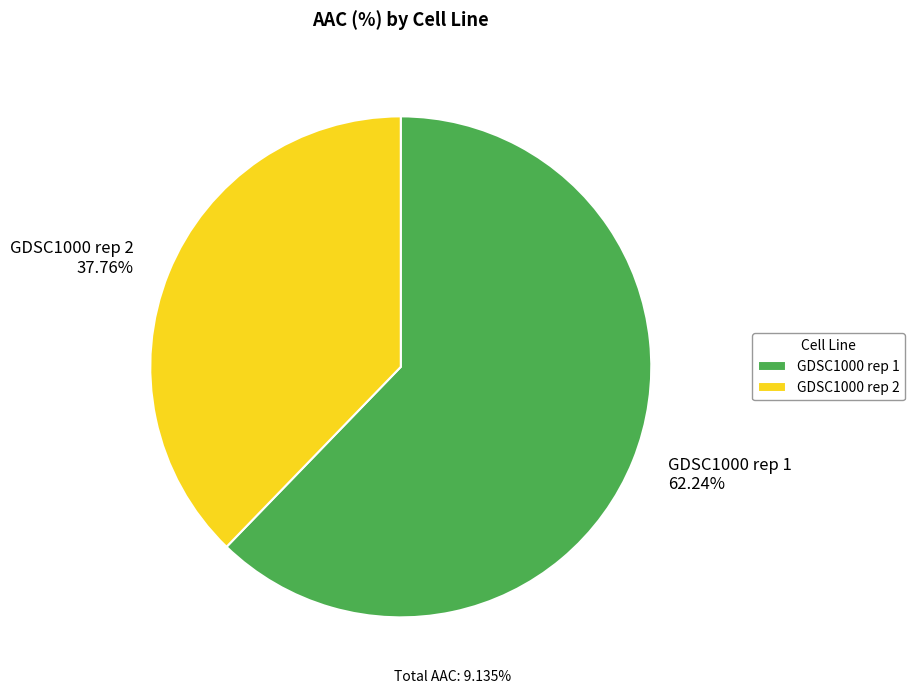

Is there a majority slice in this chart?

Yes